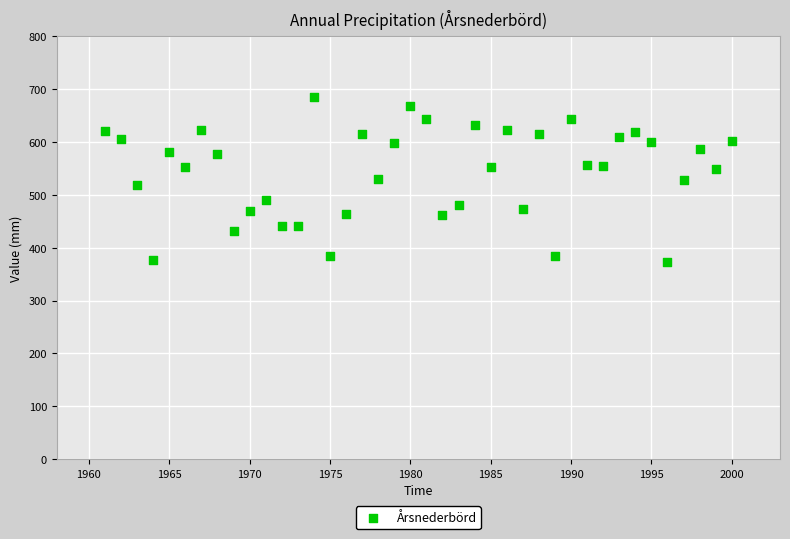

What is the range of Y values (max minus min)?

312.0